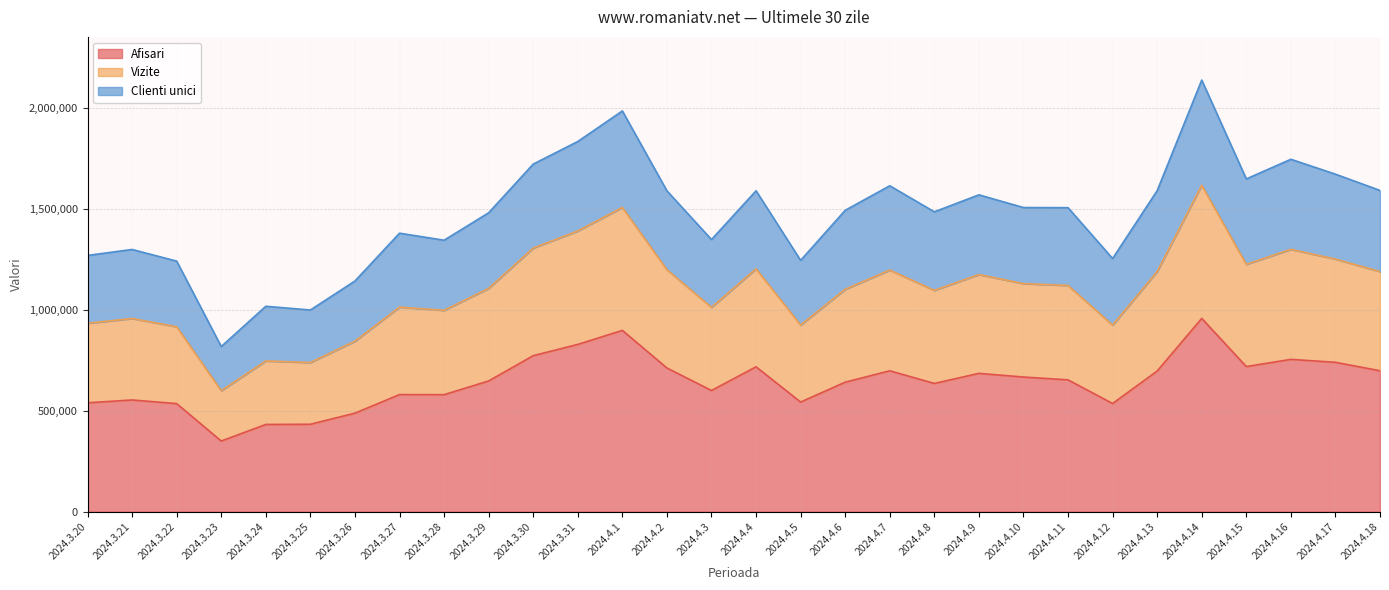

What is the total value across all series at 2024.4.10?

1507174